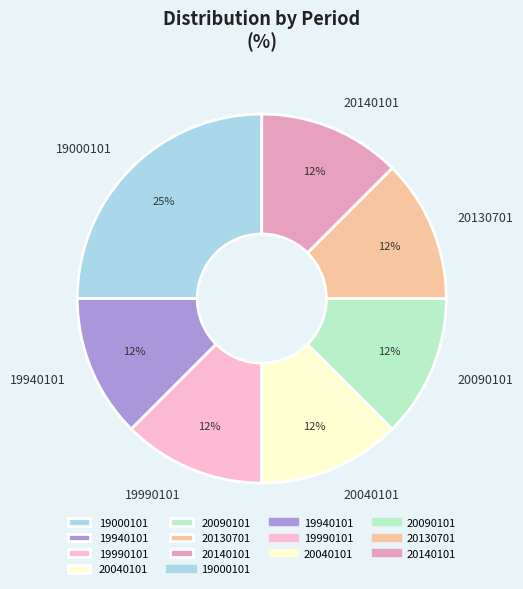

Which has a higher value, 19000101 or 20140101?

19000101